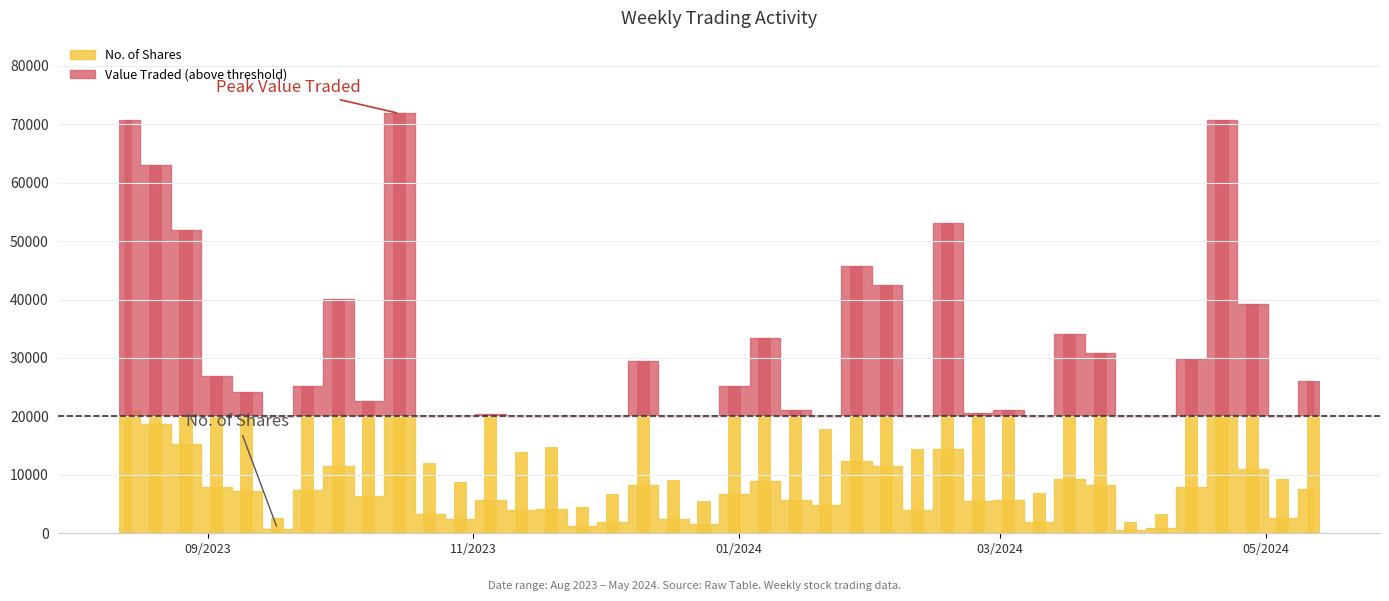

What are all the series names shown in the legend?

Value Traded, No. of Shares